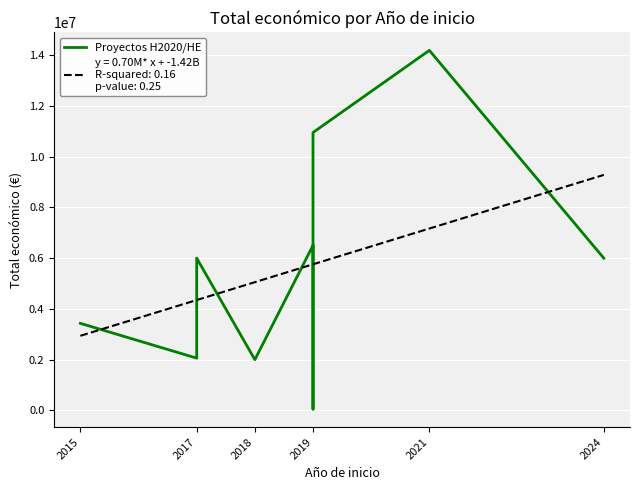

What is the difference between the maximum and minimum values?

14136402